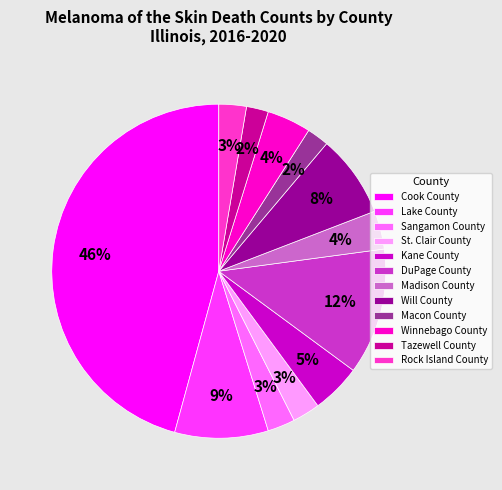

Combined, do Lake County and Tazewell County account for over 50%?

No